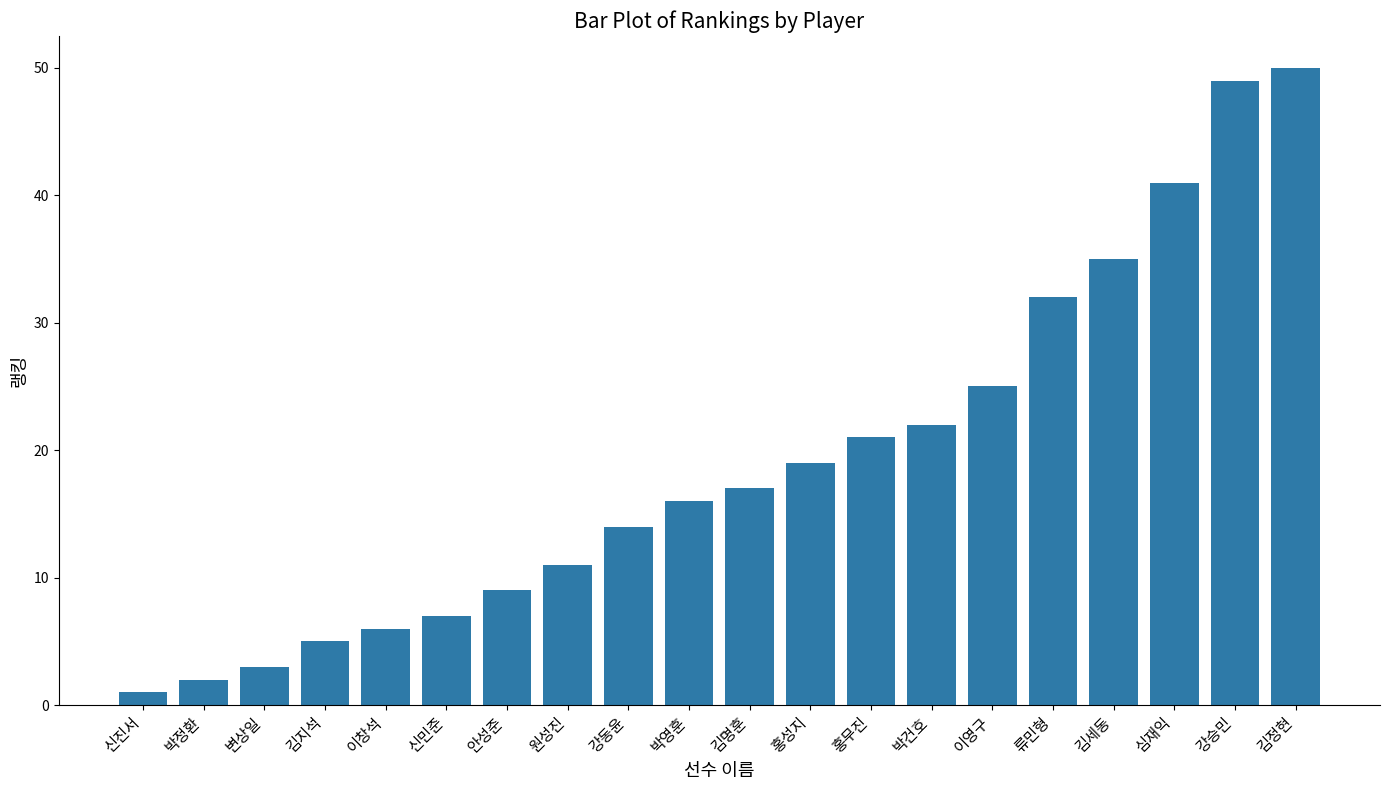

What is the minimum value shown in the chart?

1